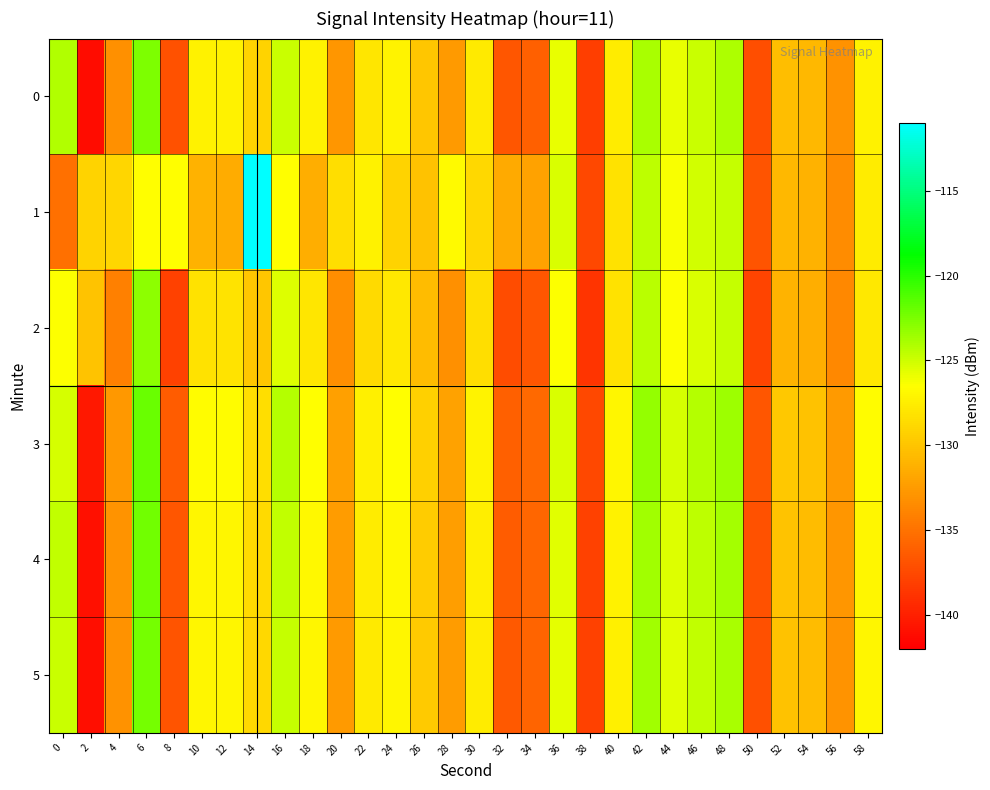

What is the maximum value shown in the chart?

-111.0